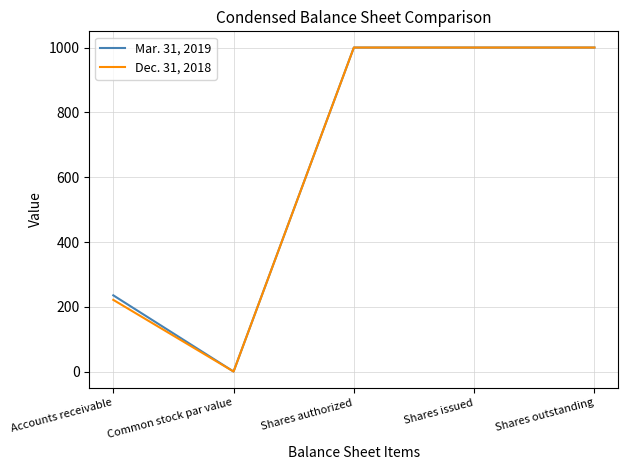

Is it true that Dec. 31, 2018 equals 1000 at Shares authorized?

True